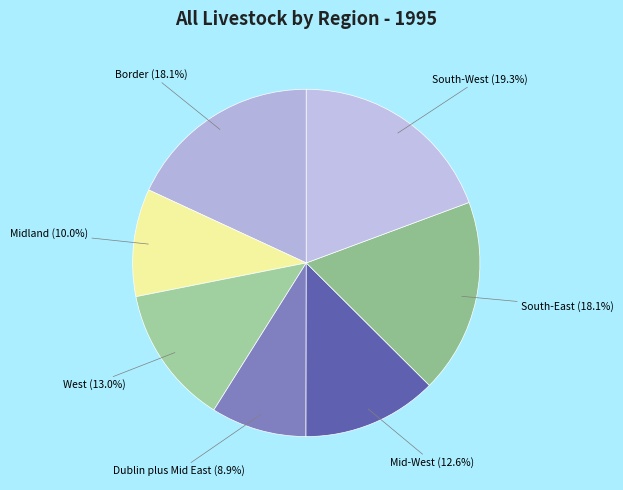

Is the sum of South-West and Midland greater than half?

No